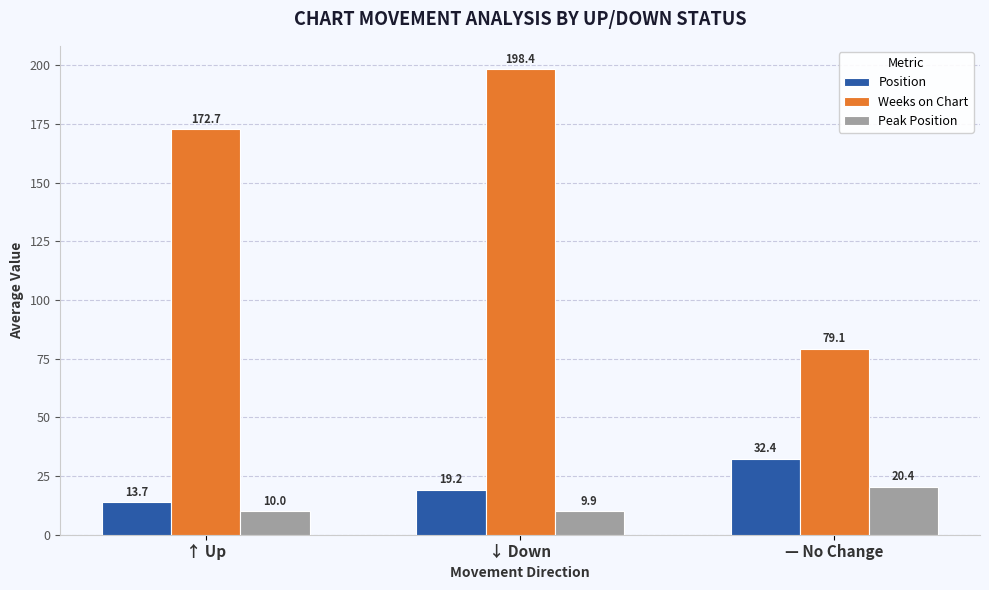

What is the spread (max minus min) of values at ↓ Down?

188.5